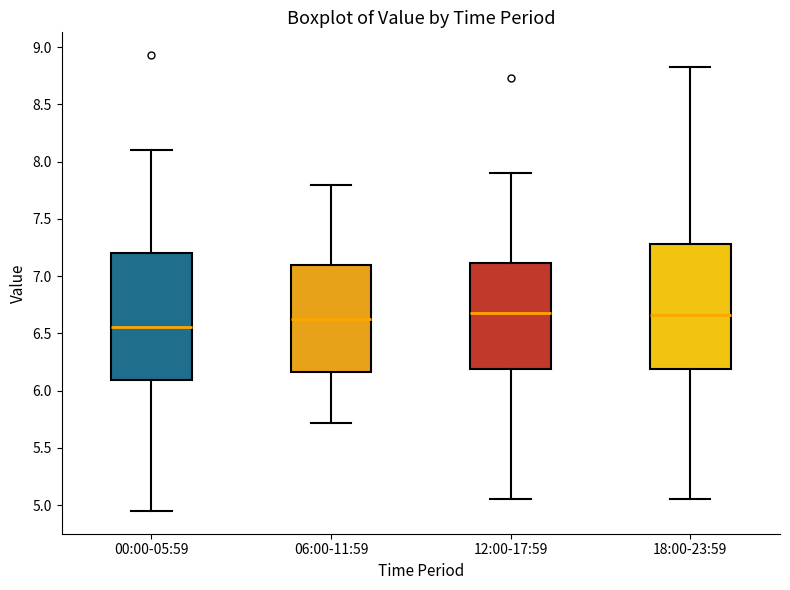

Where is the upper edge of the box for 18:00-23:59 on the y-axis? The values are not printed on the chart, so give them approximately, as read against the axis.

7.30